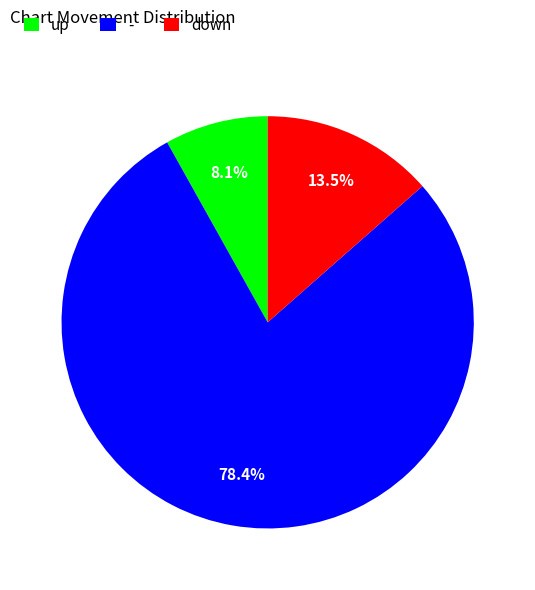

Which has a higher value, up or -?

-